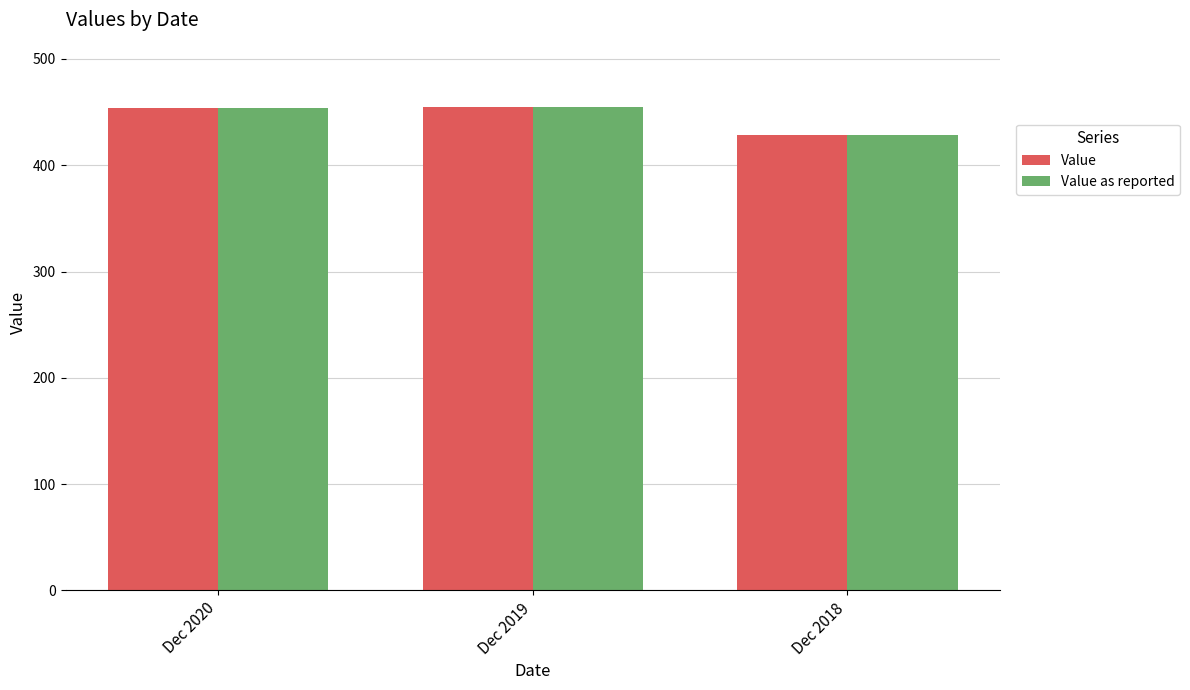

The value of Value at Dec 2020 is 454.2. True or false?

True